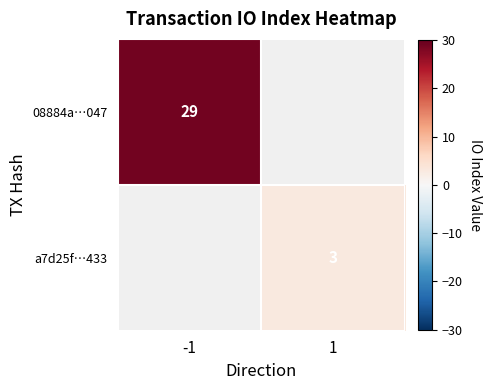

Is it true that a7d25f…433 equals 4 at 1?

False